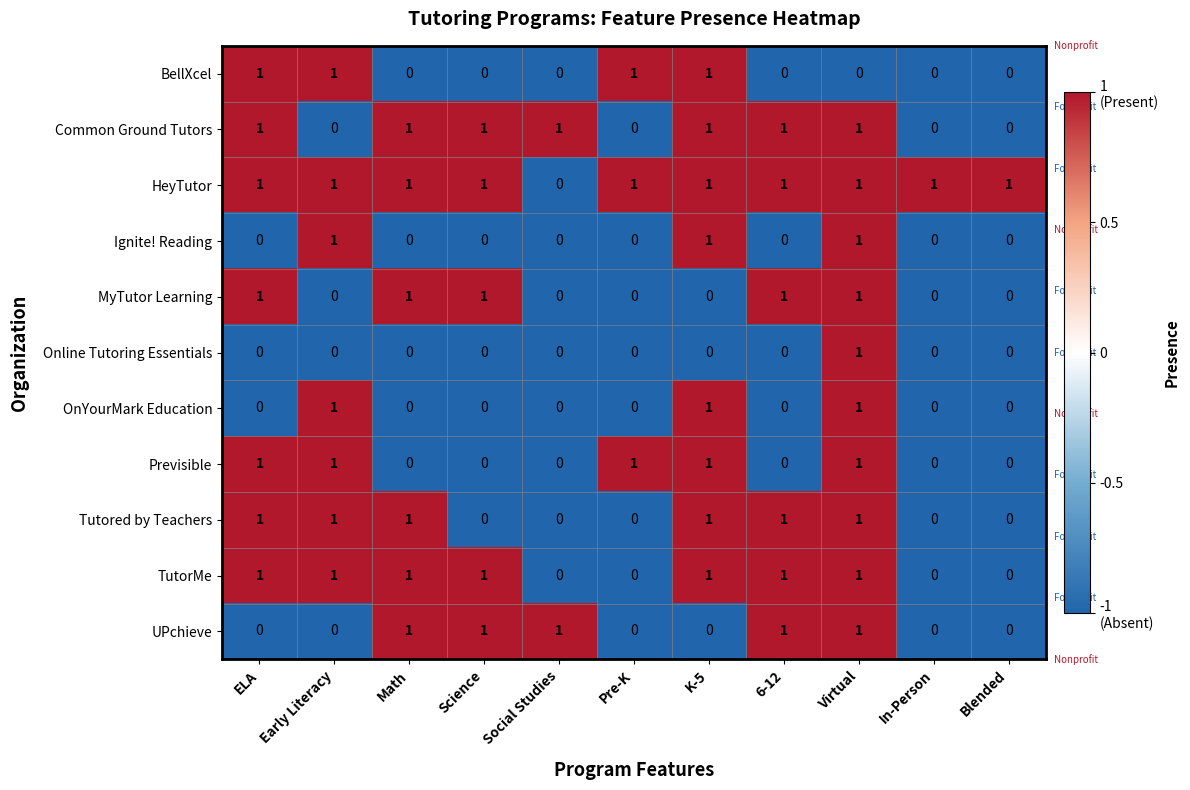

The value of BellXcel at Science is -1. True or false?

False